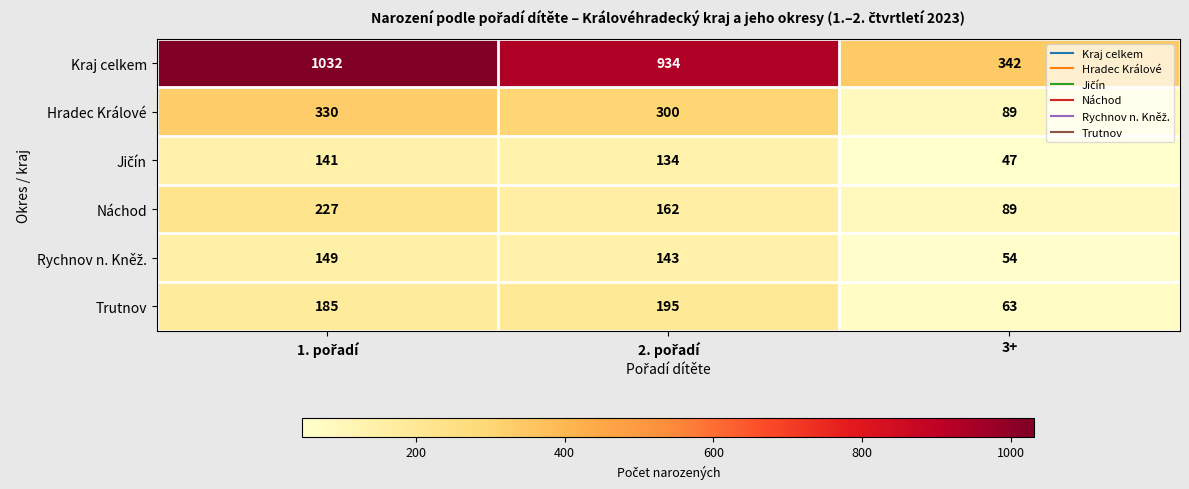

How many Náchod values are between 89 and 227?

3